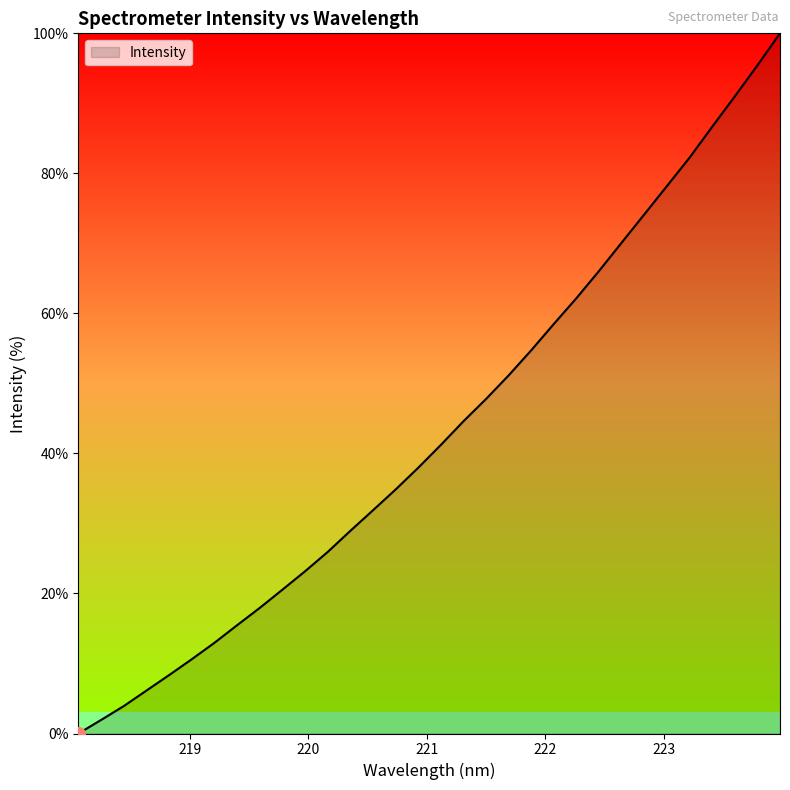

How many positive values are there?

31